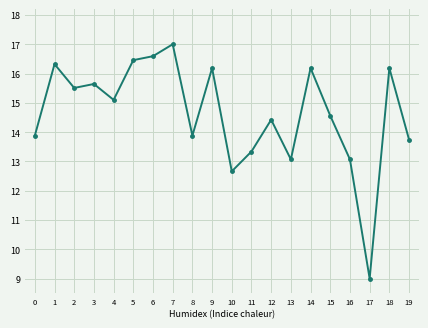

Approximately how many times larger is the value at 6 compared to 14?

1.0